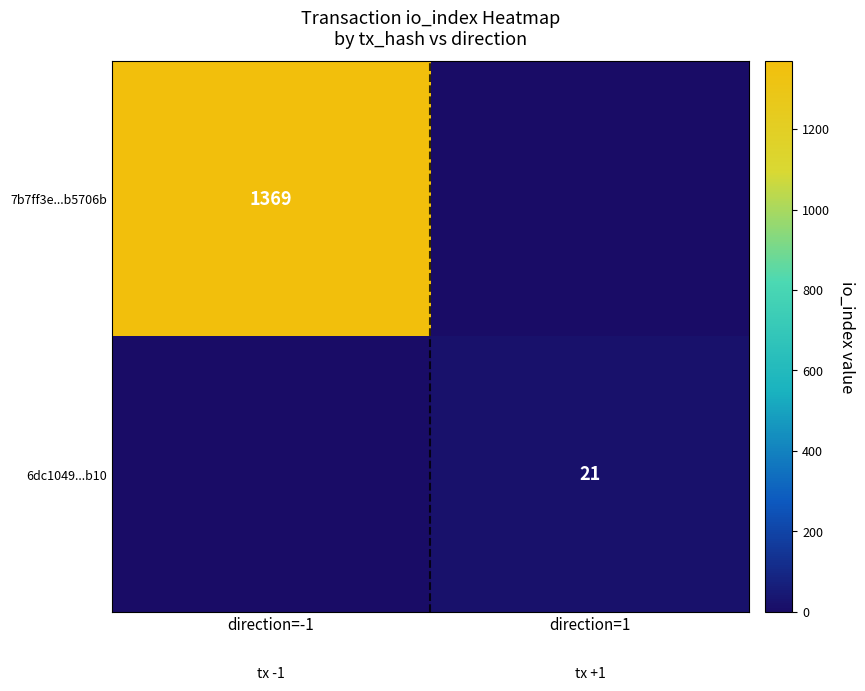

The value of 6dc1049...b10 at direction=1 is 10. True or false?

False